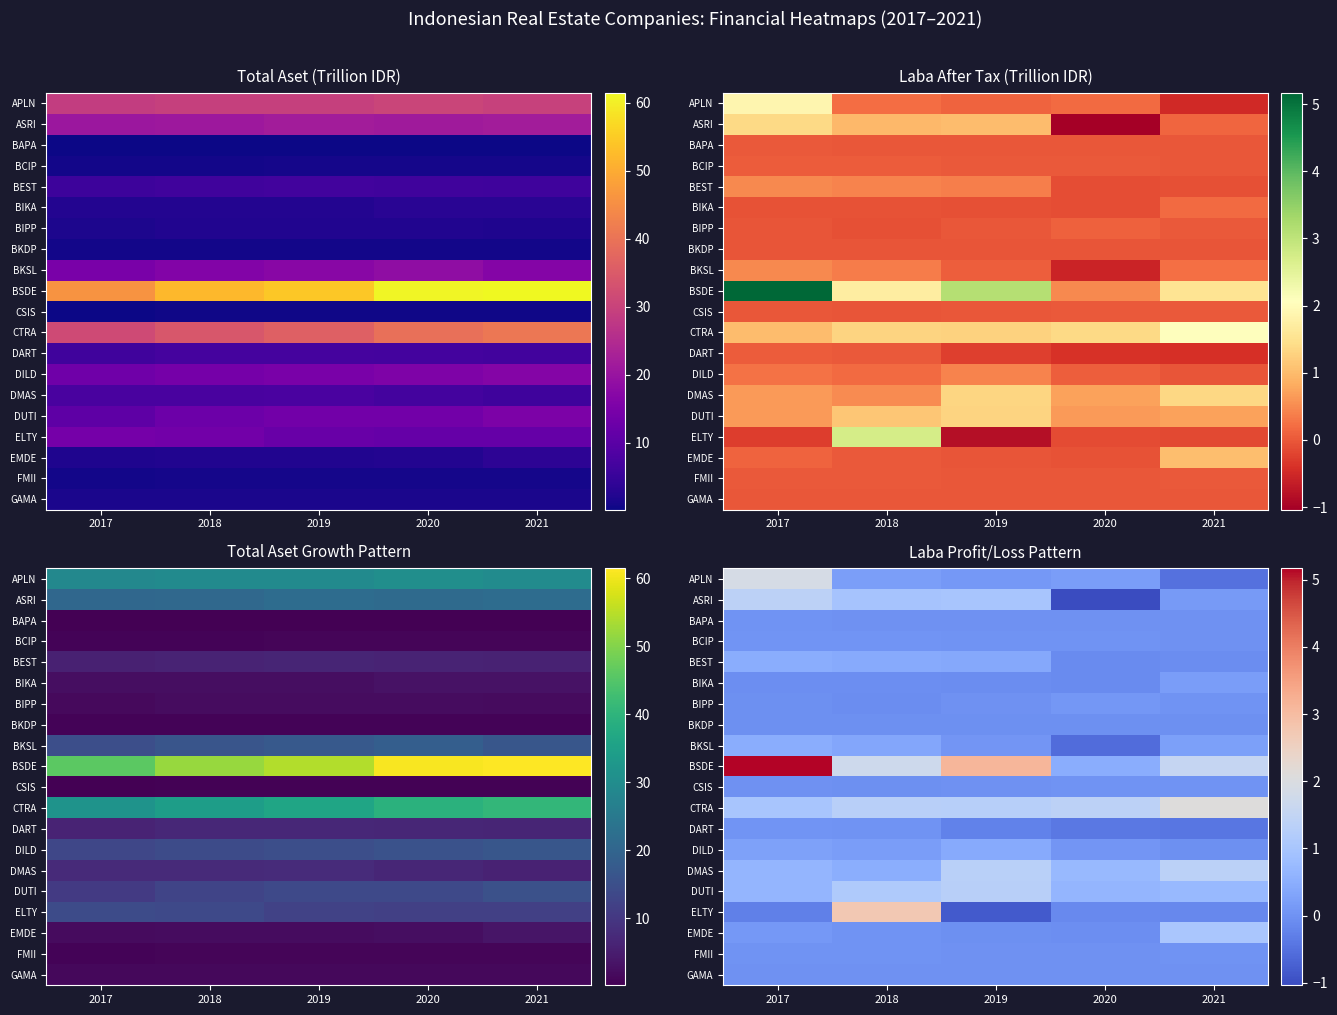

Which series has the widest spread of values?

BSDE